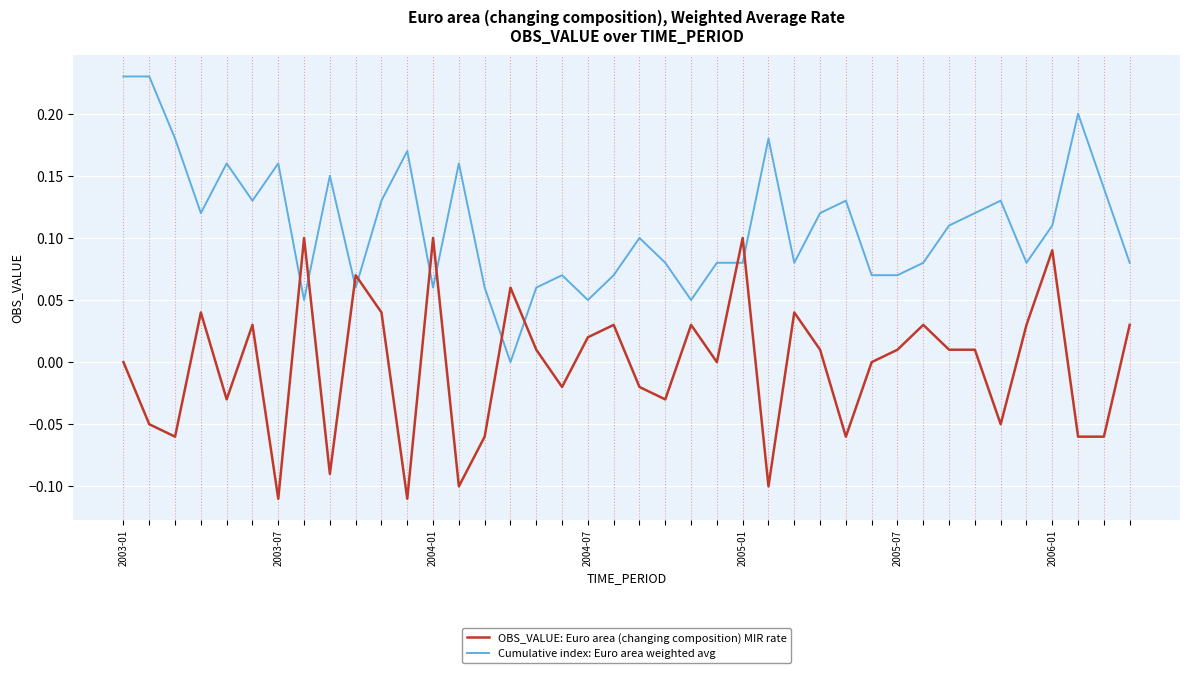

Which series has the largest total across all categories?

Cumulative index: Euro area weighted avg